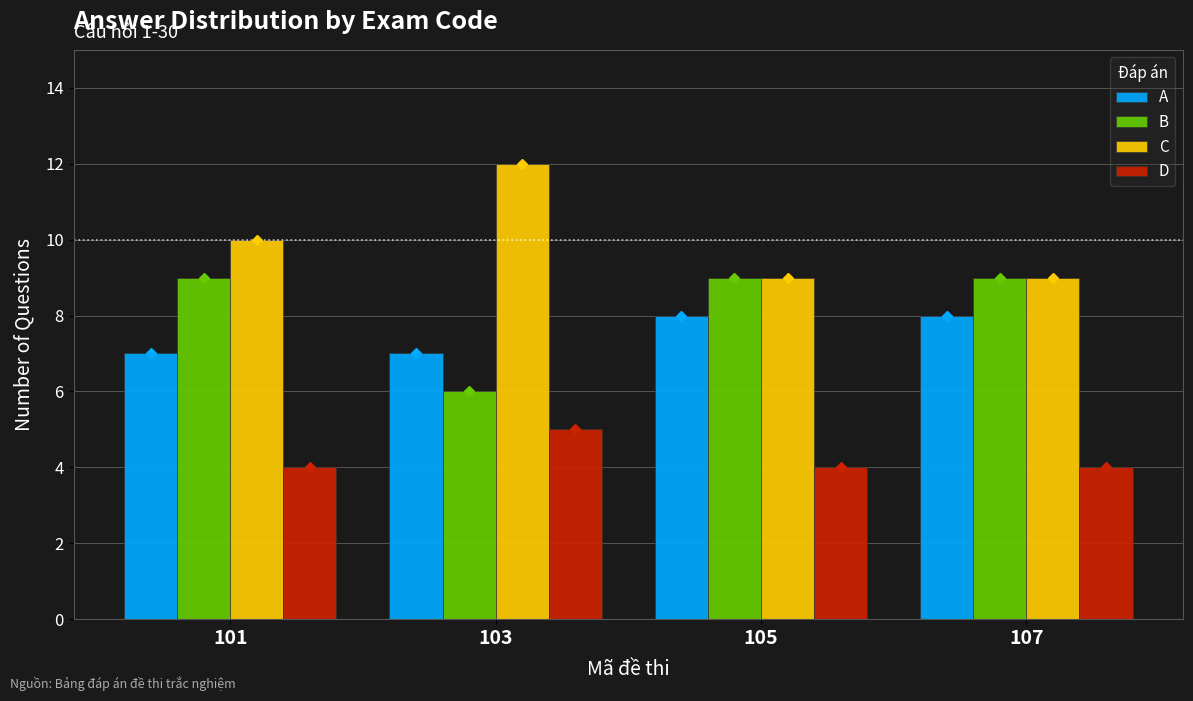

What are all the series names shown in the legend?

A, B, C, D